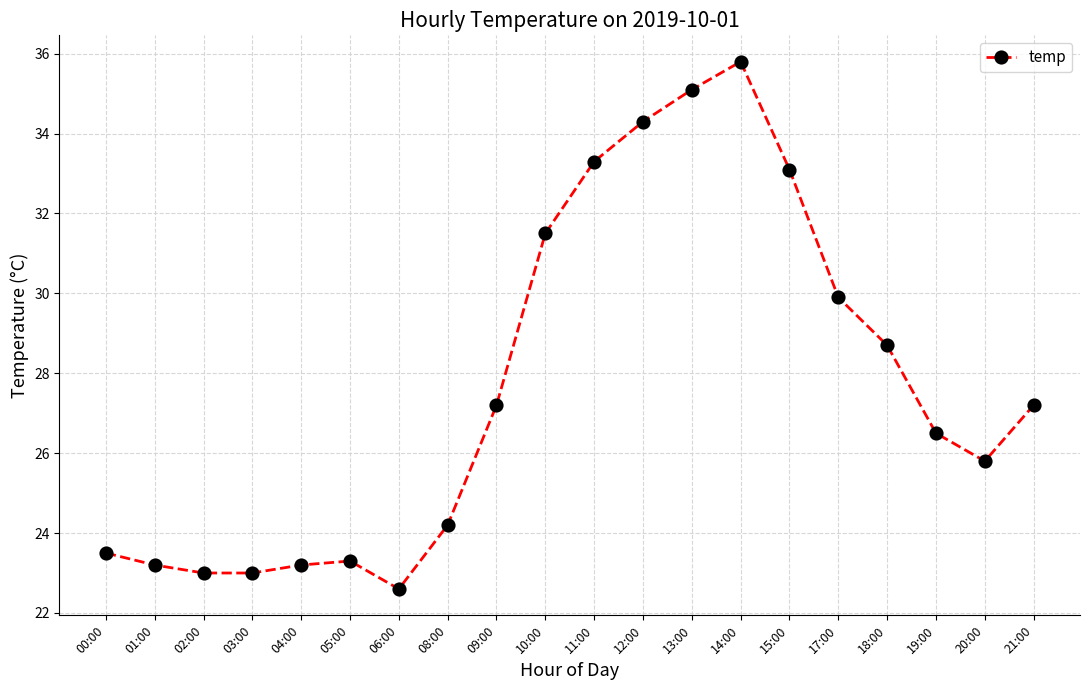

Does the chart display data point markers on the line(s)?

Yes